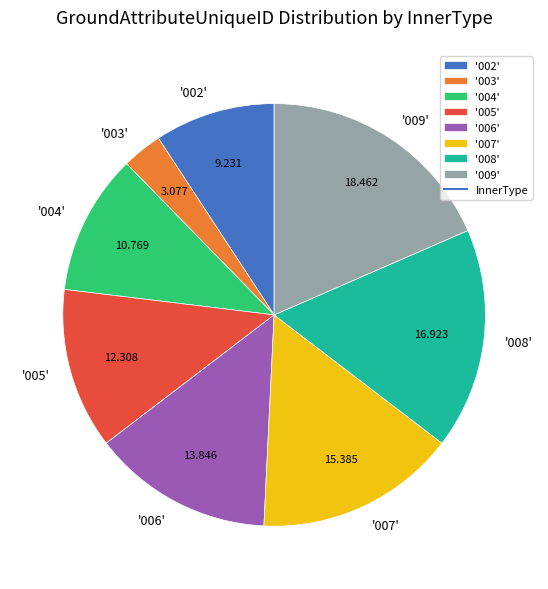

Which slice is the smallest?

'003'